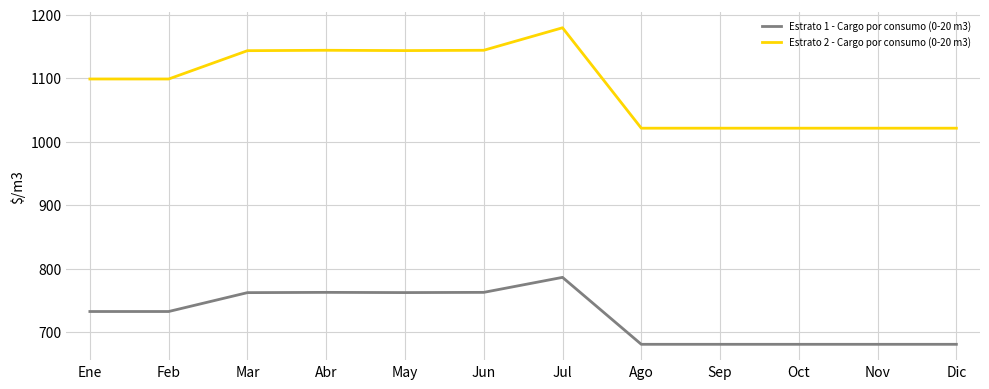

True or false: Estrato 2 - Cargo por consumo (0-20 m3) and Estrato 1 - Cargo por consumo (0-20 m3) intersect in this chart.

False